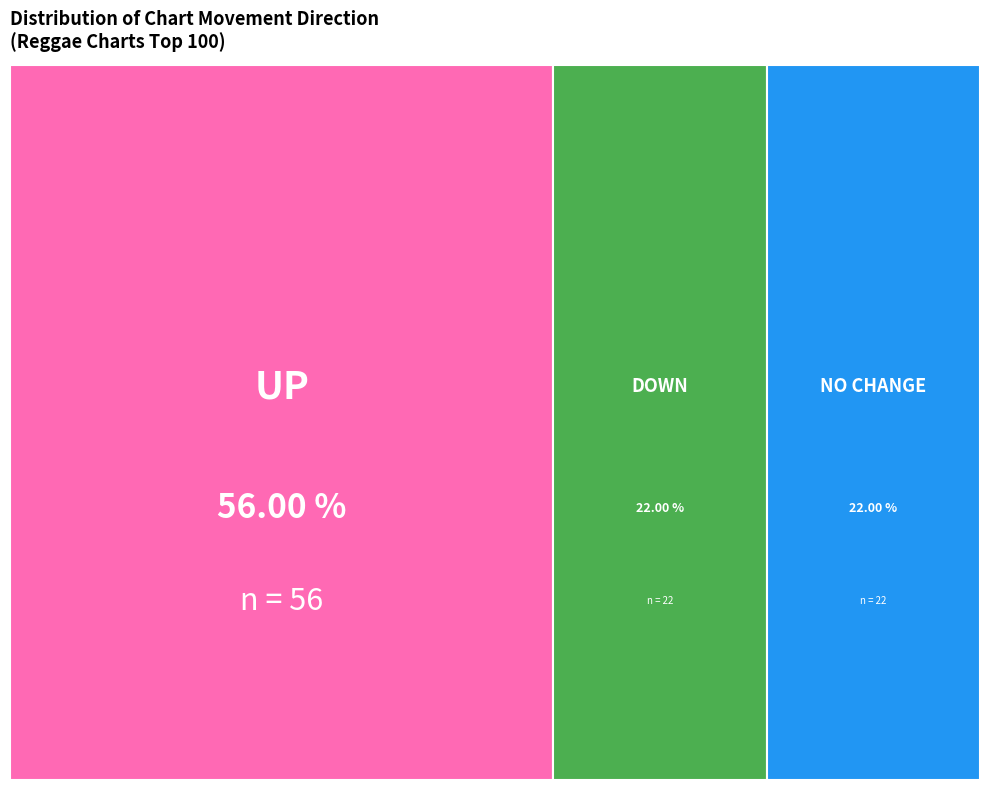

Does up represent more than half of the total?

Yes